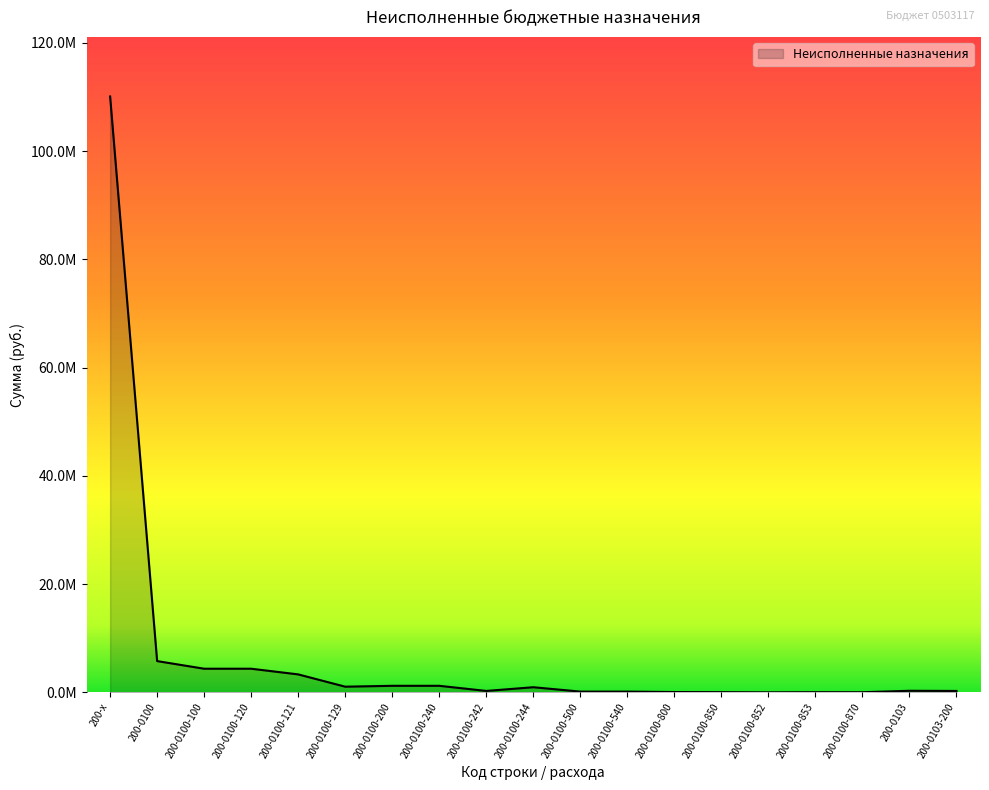

Approximately how many times larger is the value at 200-0103-200 compared to 200-0100-500?

1.8